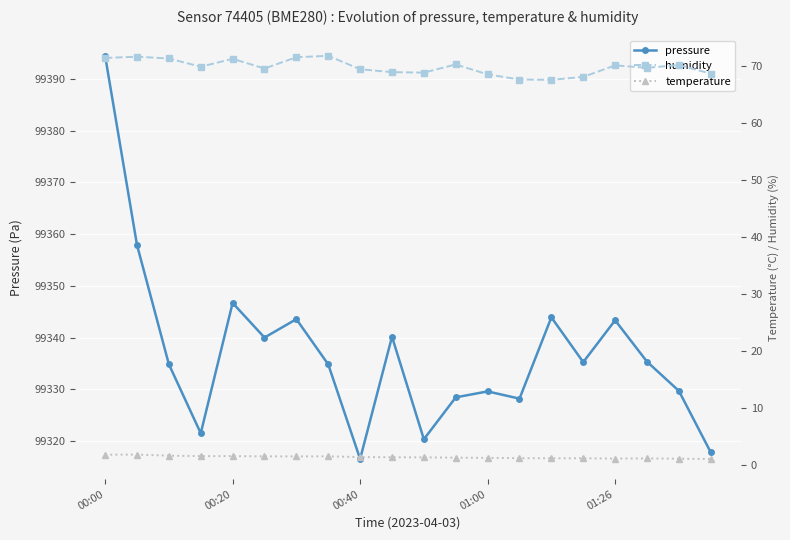

How many values in the humidity series exceed 69?

13